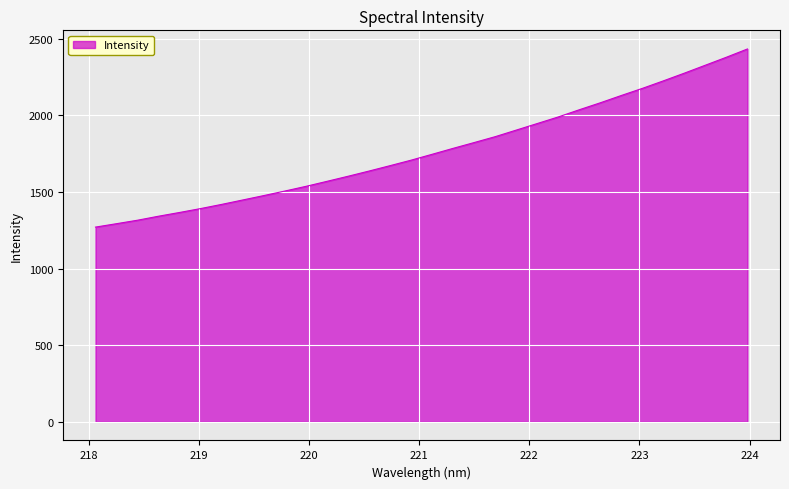

What is the minimum value shown in the chart?

1271.3